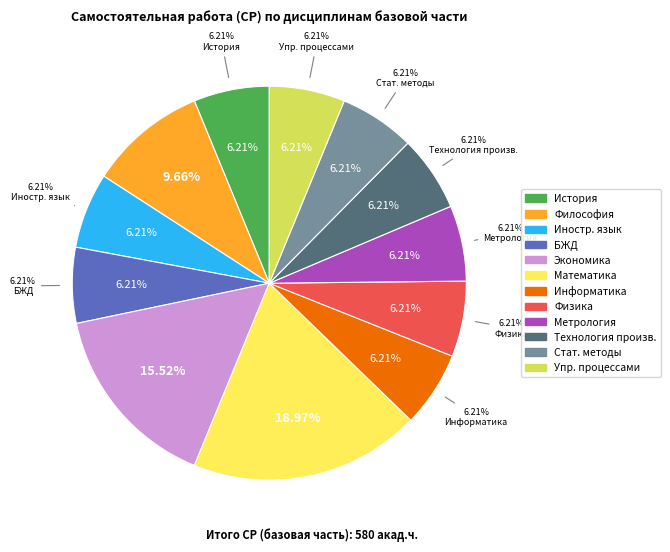

Rank the categories by value from highest to lowest.

Математика, Экономика, Философия, История, Иностранный язык, Безопасность жизнедеятельности, Информатика, Физика, Метрология и сертификация, Технология и организация производства, Статистические методы, Управление процессами